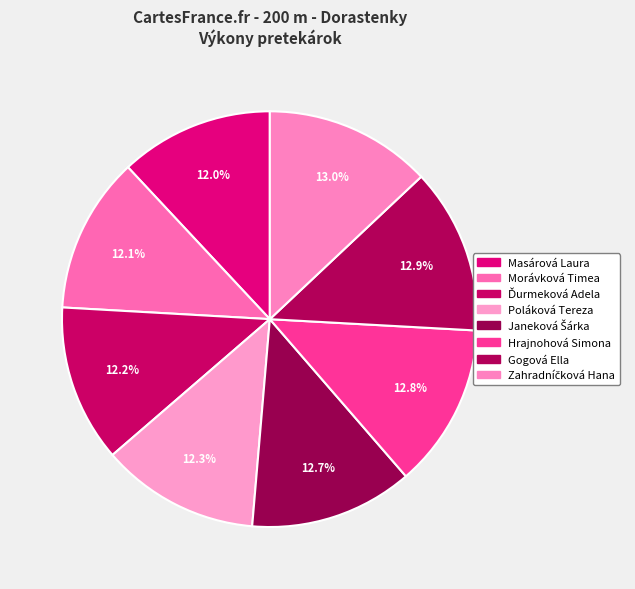

Count the number of slices in the pie.

8